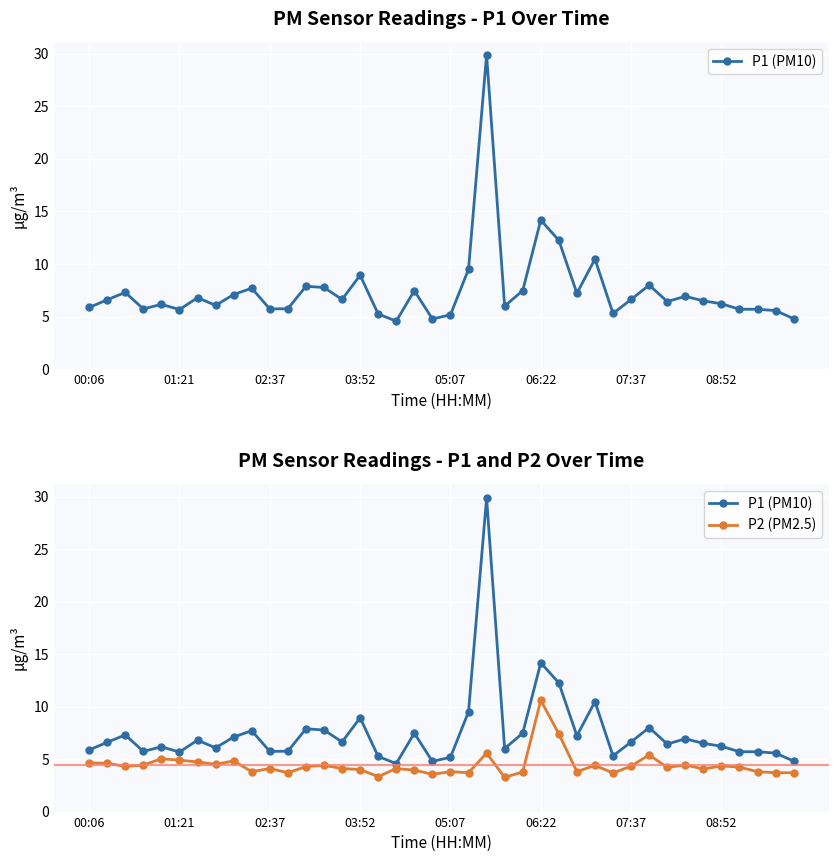

True or false: P2 (PM2.5) and P1 (PM10) intersect in this chart.

False